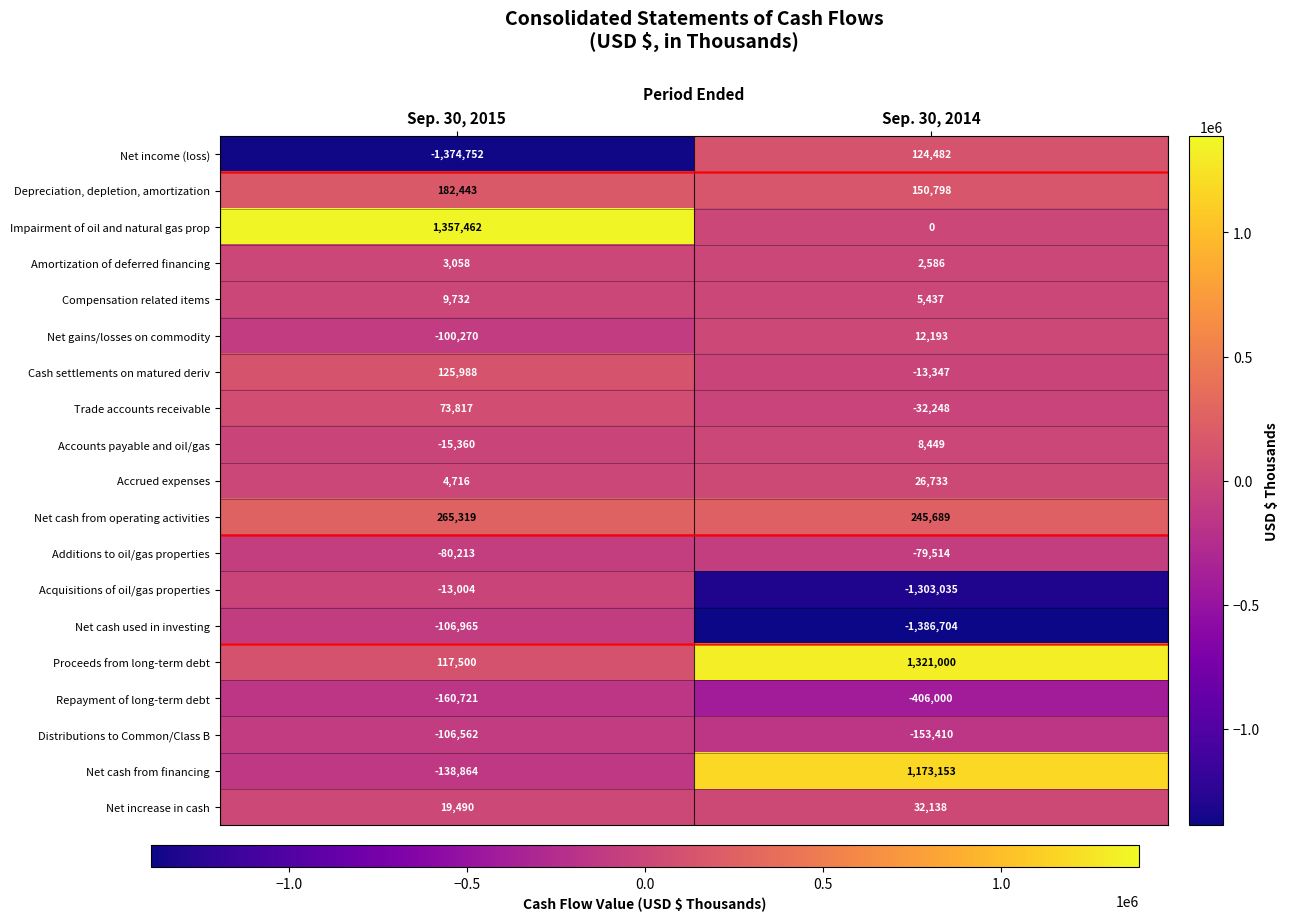

What is the minimum value for Net income (loss)?

-1374752